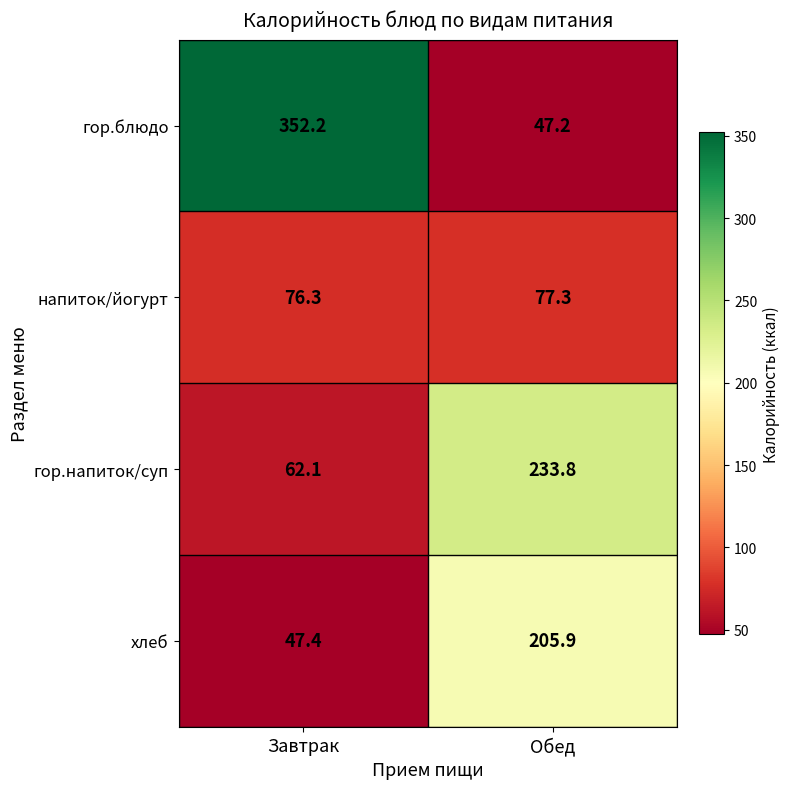

At which category does the chart reach its minimum across all series?

Обед